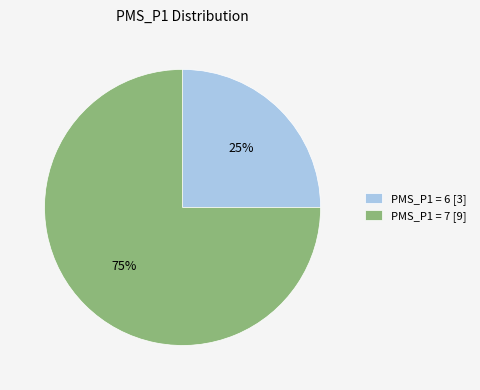

Count the number of slices in the pie.

2